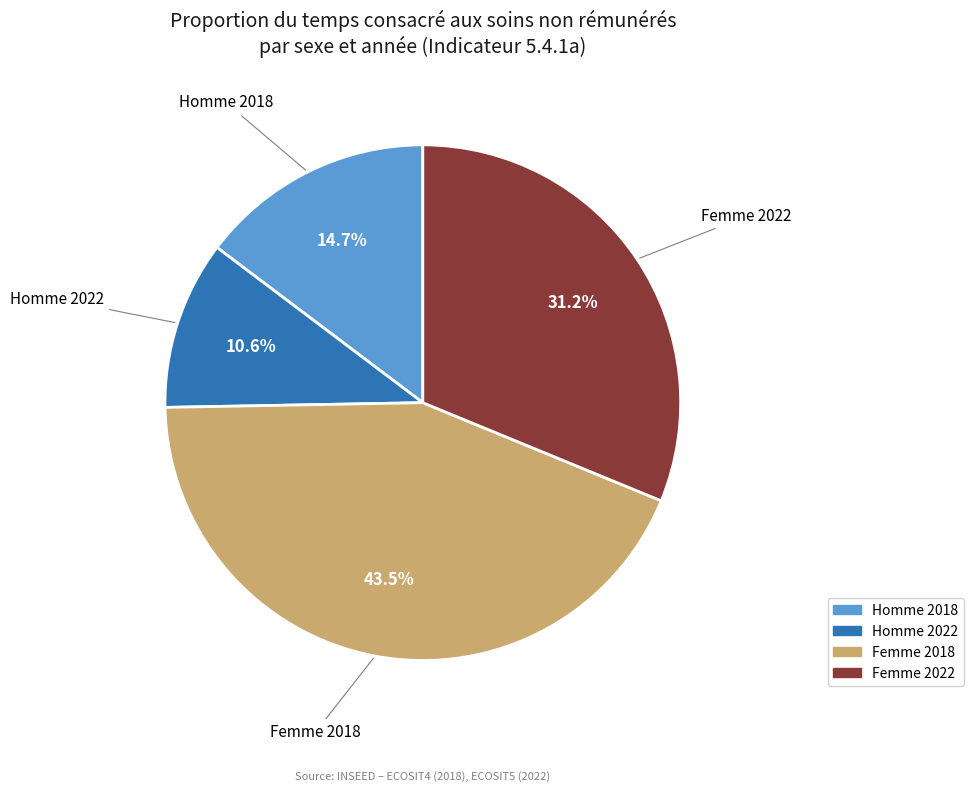

Between Femme 2018 and Homme 2018, which is larger?

Femme 2018